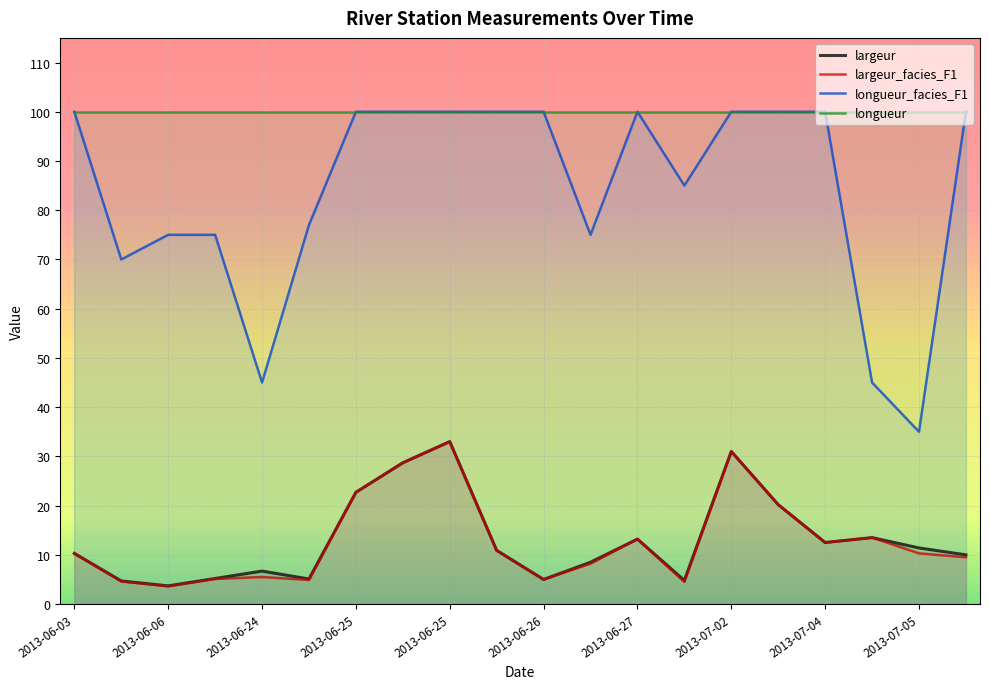

Is the value of longueur at 2013-06-26 greater than the value of largeur_facies_F1 at 14?

Yes